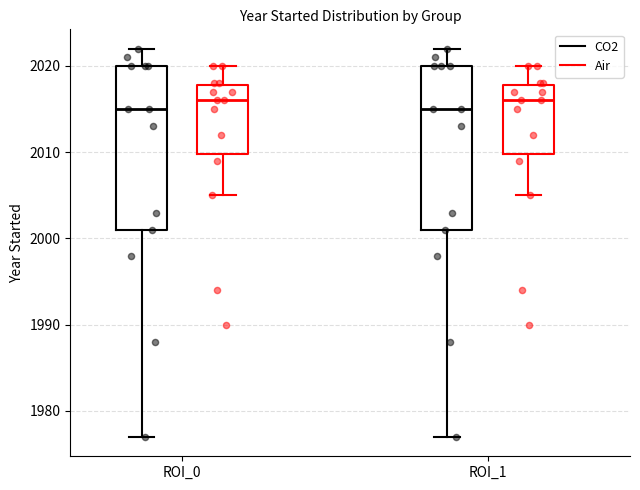

Reading left to right, read every box against the y-axis: the position of its median line, the range the box covers, and the ends of its whiskers. The values are not printed on the chart, so give them approximately, as read against the axis.

ROI_0 (CO2): median 2015, box 2001 to 2020, whiskers 1977 to 2022
ROI_0 (Air): median 2016, box 2010 to 2018, whiskers 2005 to 2020
ROI_1 (CO2): median 2015, box 2001 to 2020, whiskers 1977 to 2022
ROI_1 (Air): median 2016, box 2010 to 2018, whiskers 2005 to 2020